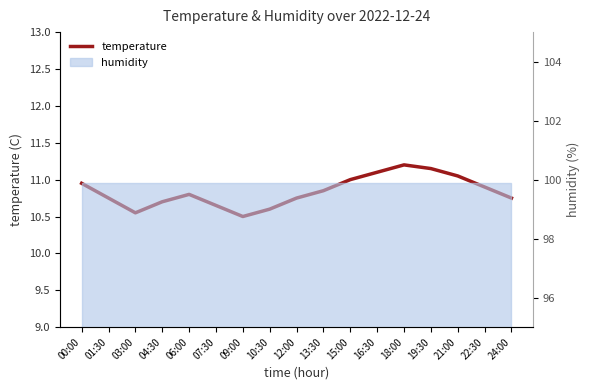

What is the maximum value shown in the chart?

11.2